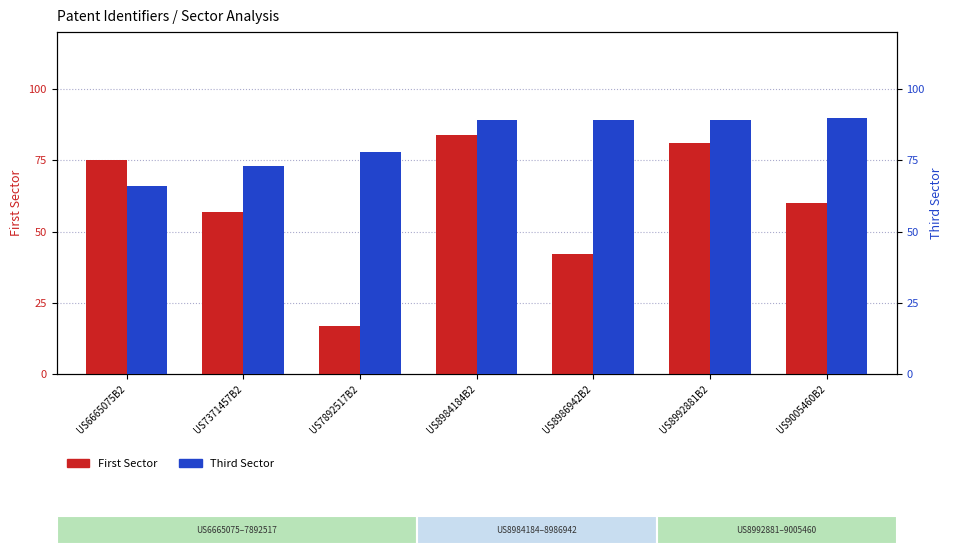

Does the chart contain stacked bars?

No